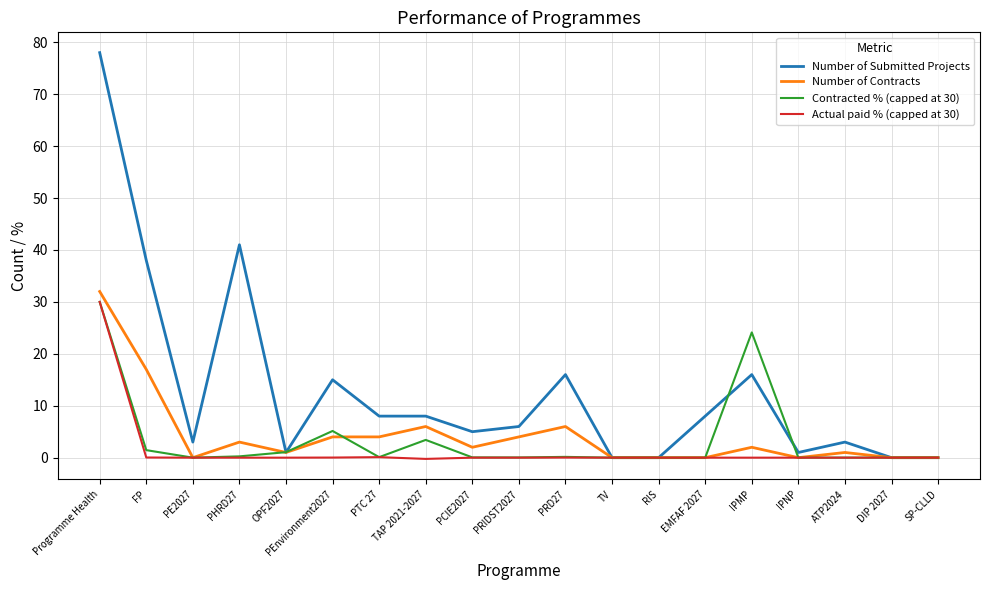

Which series has the largest total across all categories?

Number of Submitted Projects